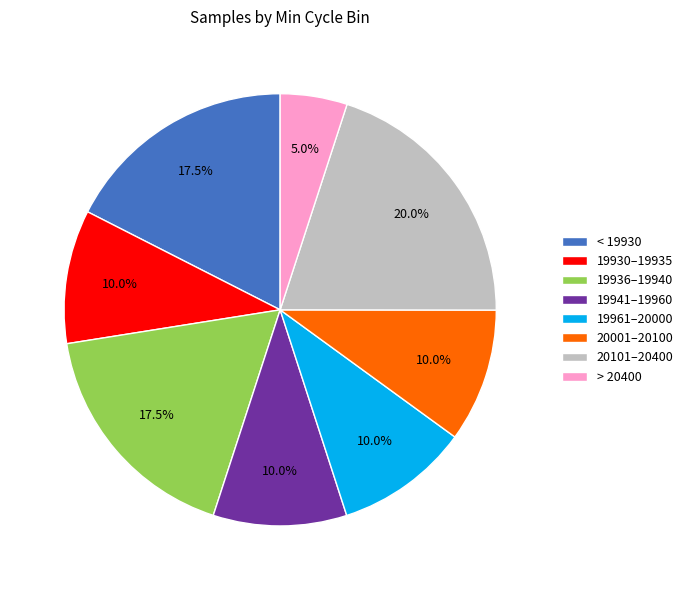

Count the number of slices in the pie.

8